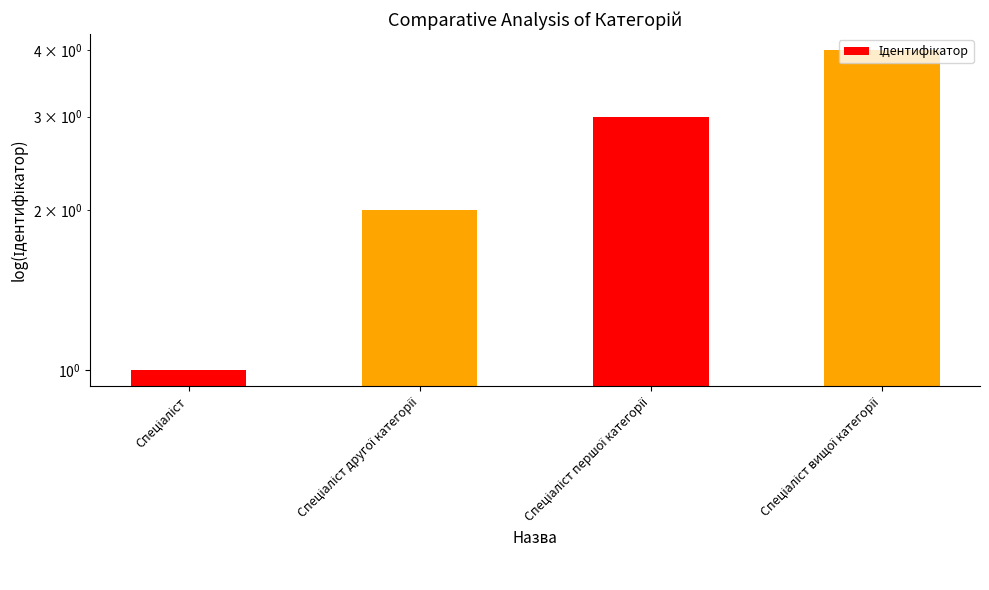

What is the greatest value displayed?

4